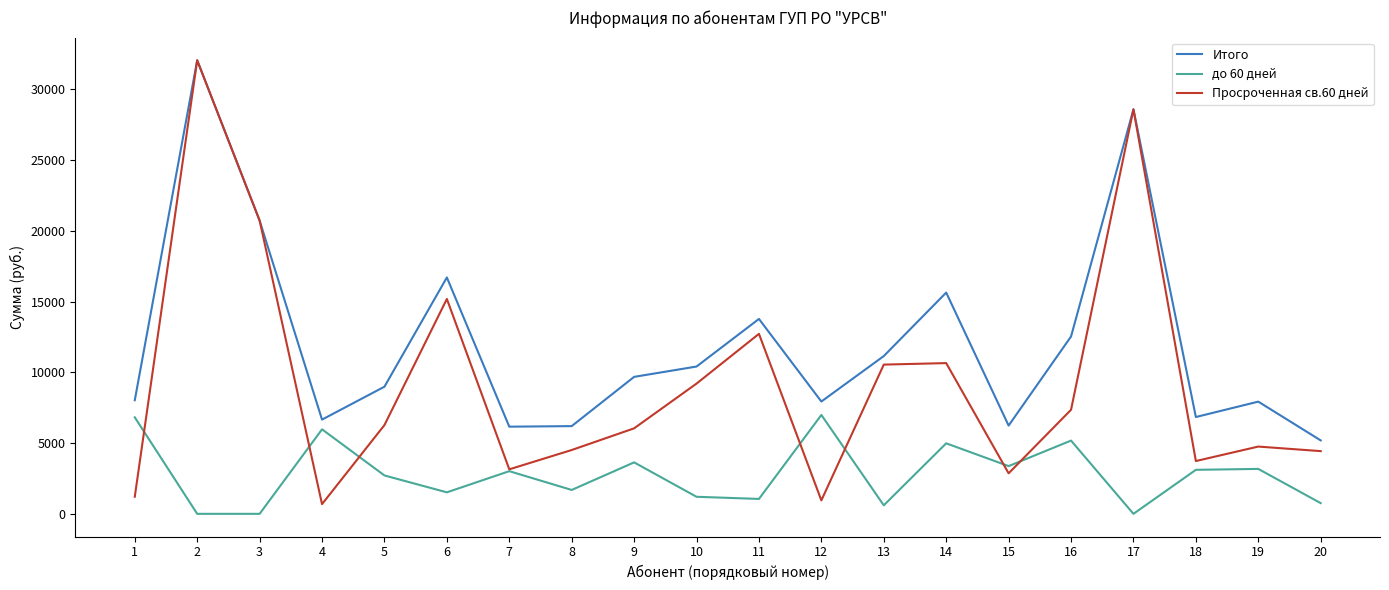

Rank the series by their average value, from highest to lowest.

Итого, Просроченная св.60 дней, до 60 дней